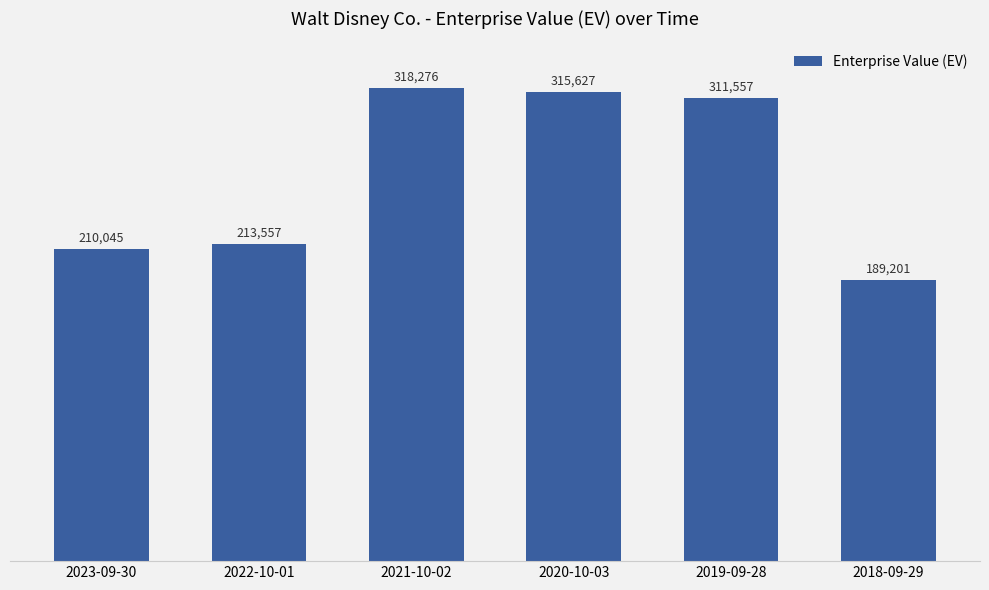

Reading right to left, what are all the values shown in this chart?

2018-09-29=189201	2019-09-28=311557	2020-10-03=315627	2021-10-02=318276	2022-10-01=213557	2023-09-30=210045